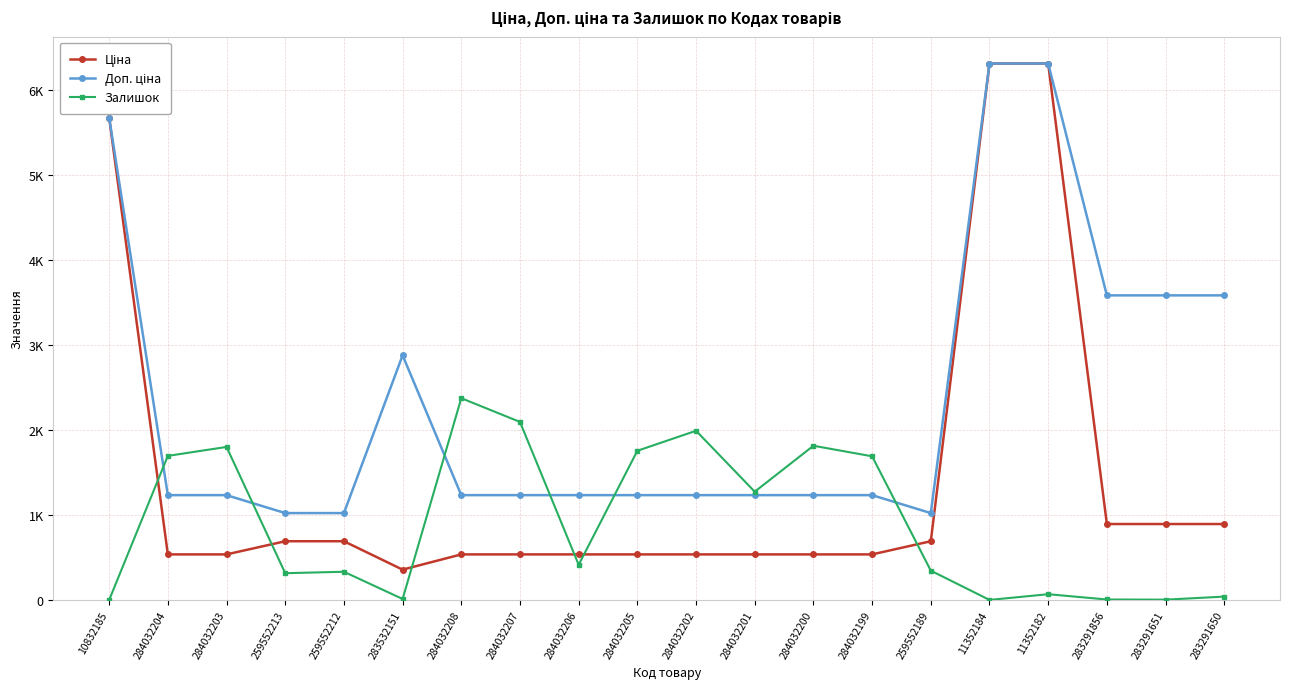

The value of Доп. ціна at 283291856 is 5039.7. True or false?

False